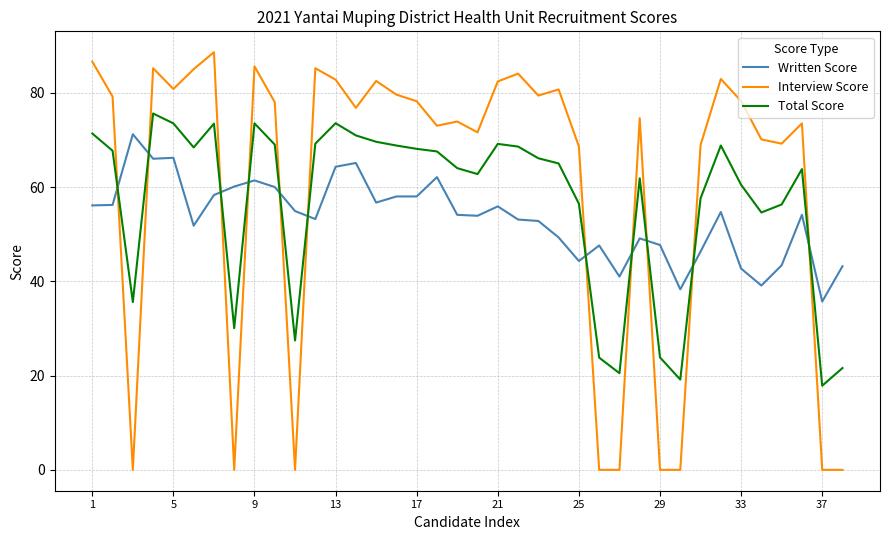

Which series has the largest range (max minus min)?

Interview Score